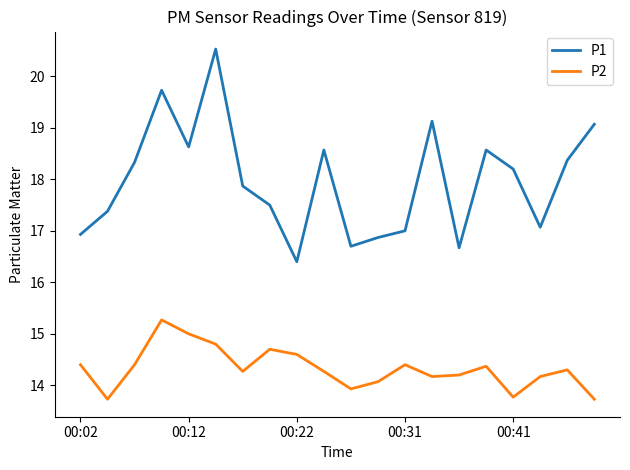

Rank the series by their average value, from lowest to highest.

P2, P1